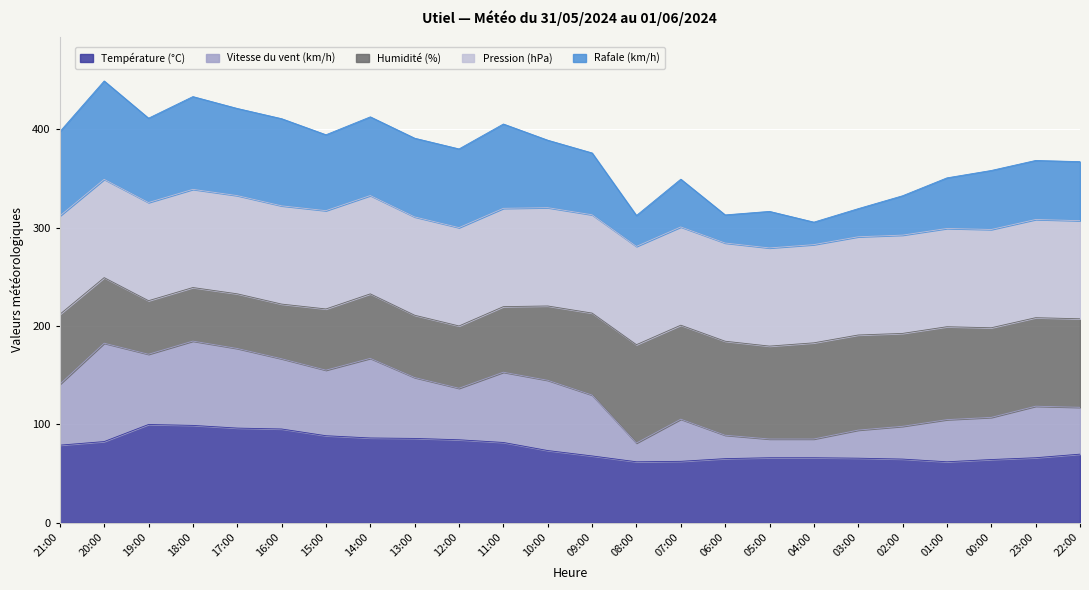

How many lines are shown in the chart?

5